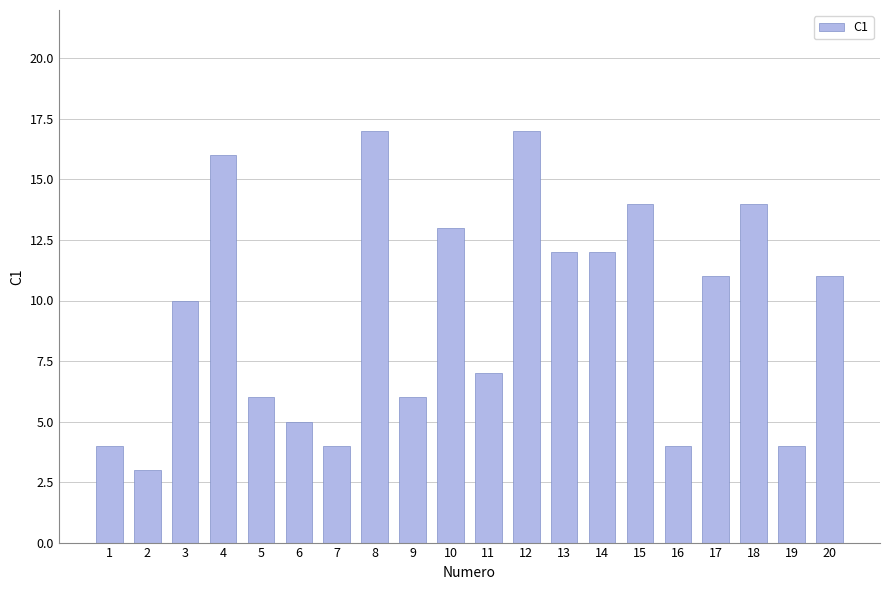

Reading left to right, extract all data points from this chart.

4	3	10	16	6	5	4	17	6	13	7	17	12	12	14	4	11	14	4	11